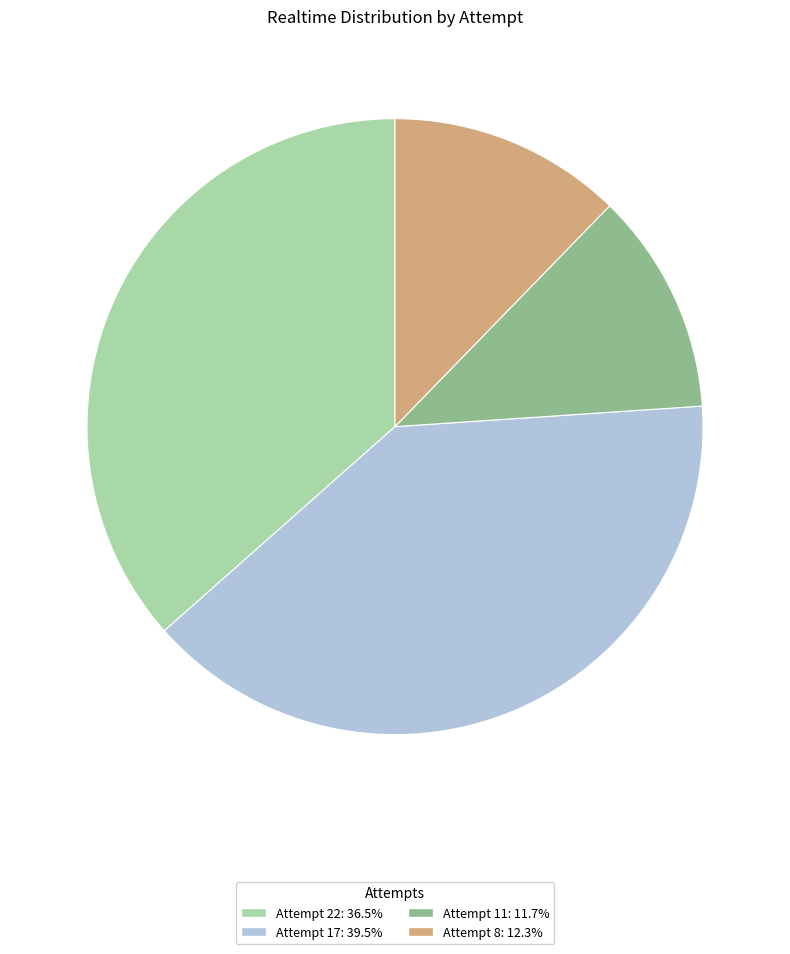

Does any single category account for the majority?

No